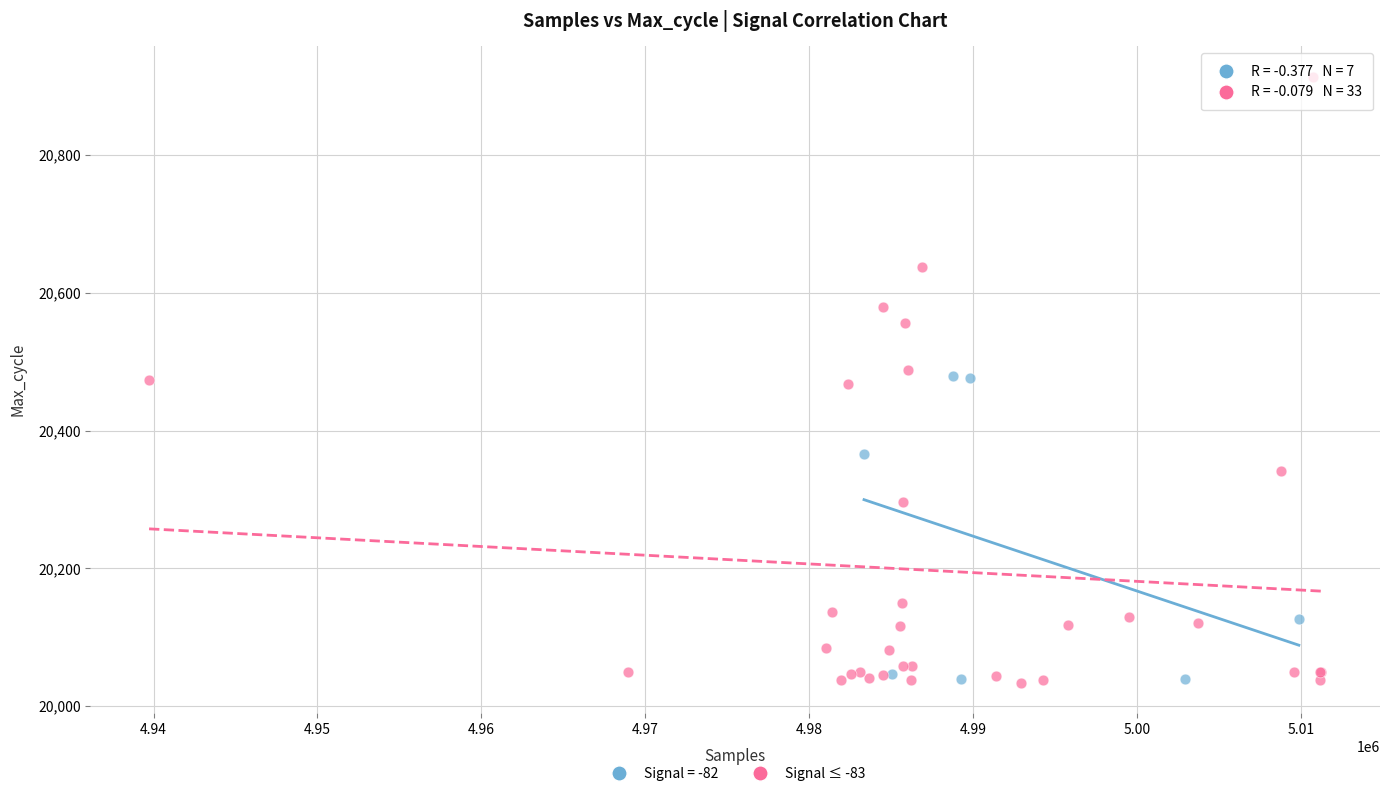

Which series has the widest spread of Y values?

Signal ≤ -83